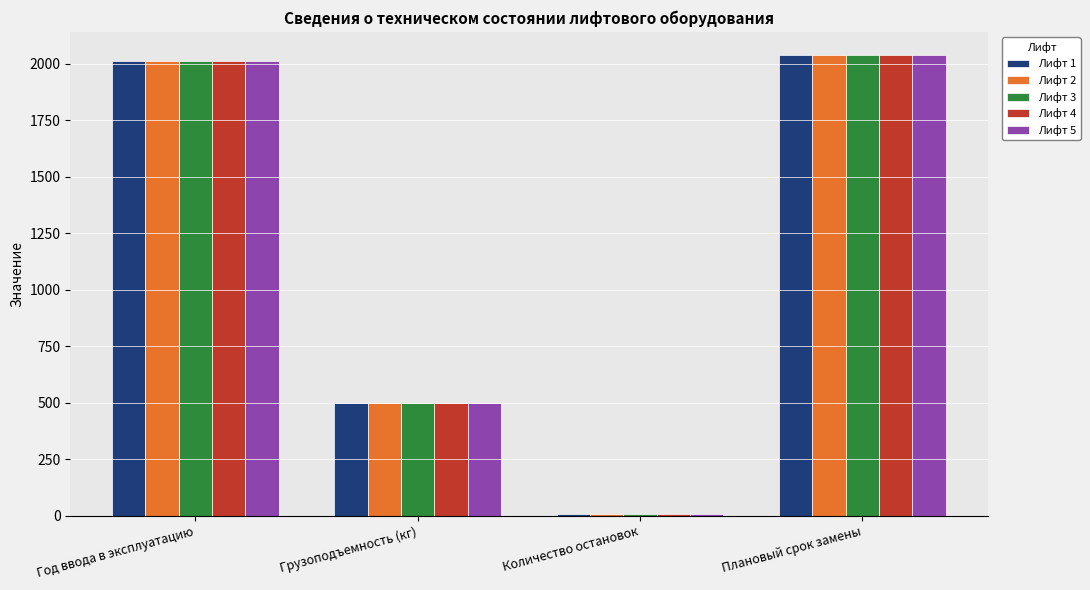

What is the greatest value displayed?

2040